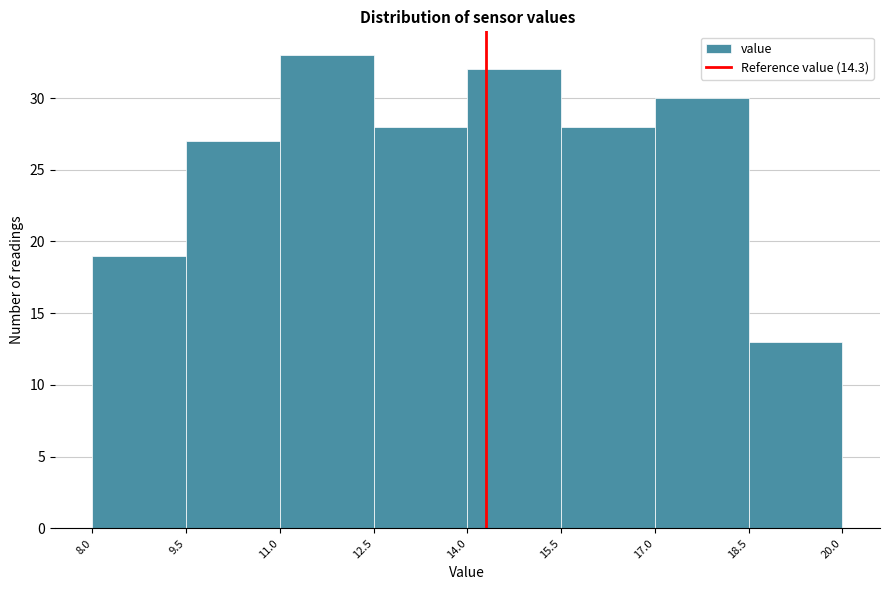

Reading left to right, list every bar in this chart as the range it spans on the x-axis followed by its height. The values are not printed on the chart, so give them approximately, as read against the axis.

8.0 to 9.5: 19
9.5 to 11.0: 27
11.0 to 12.5: 33
12.5 to 14.0: 28
14.0 to 15.5: 32
15.5 to 17.0: 28
17.0 to 18.5: 30
18.5 to 20.0: 13